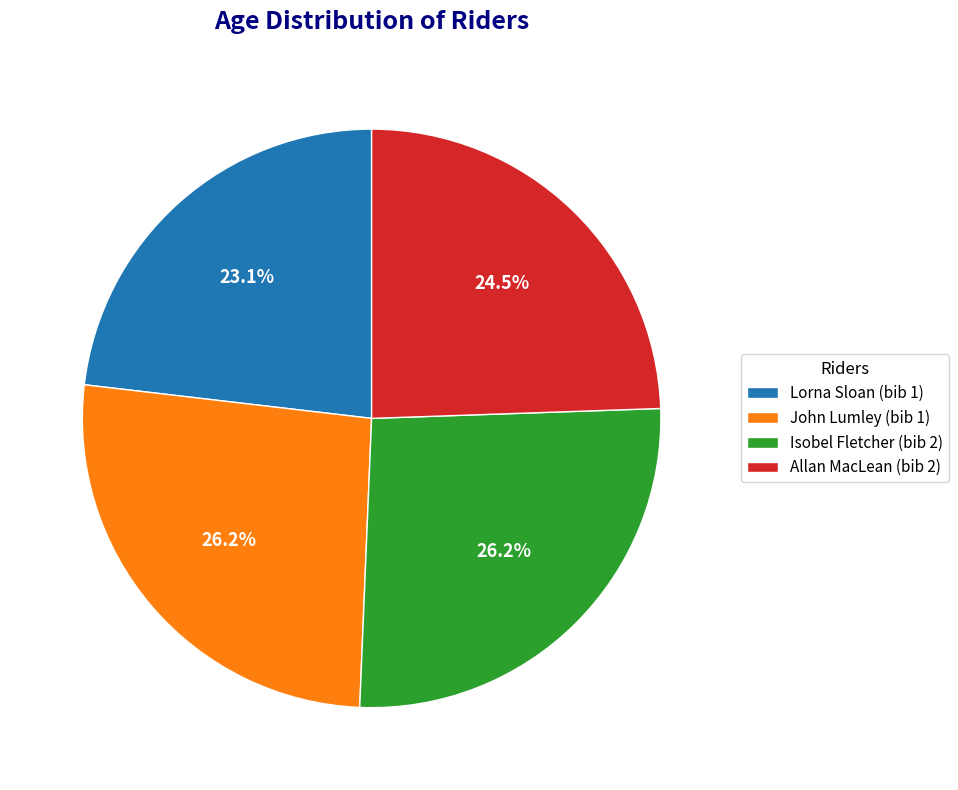

Which has a higher value, Allan MacLean (bib 2) or John Lumley (bib 1)?

John Lumley (bib 1)